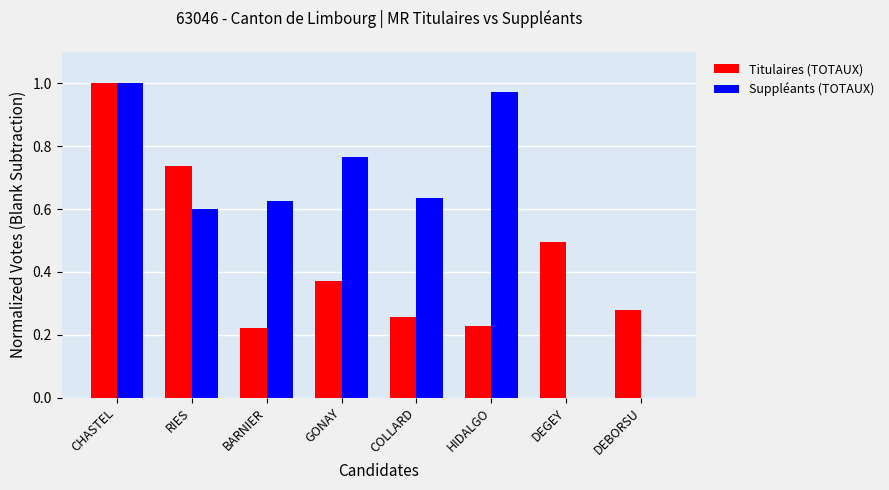

Which series changed the most between RIES and BARNIER?

Titulaires (TOTAUX)